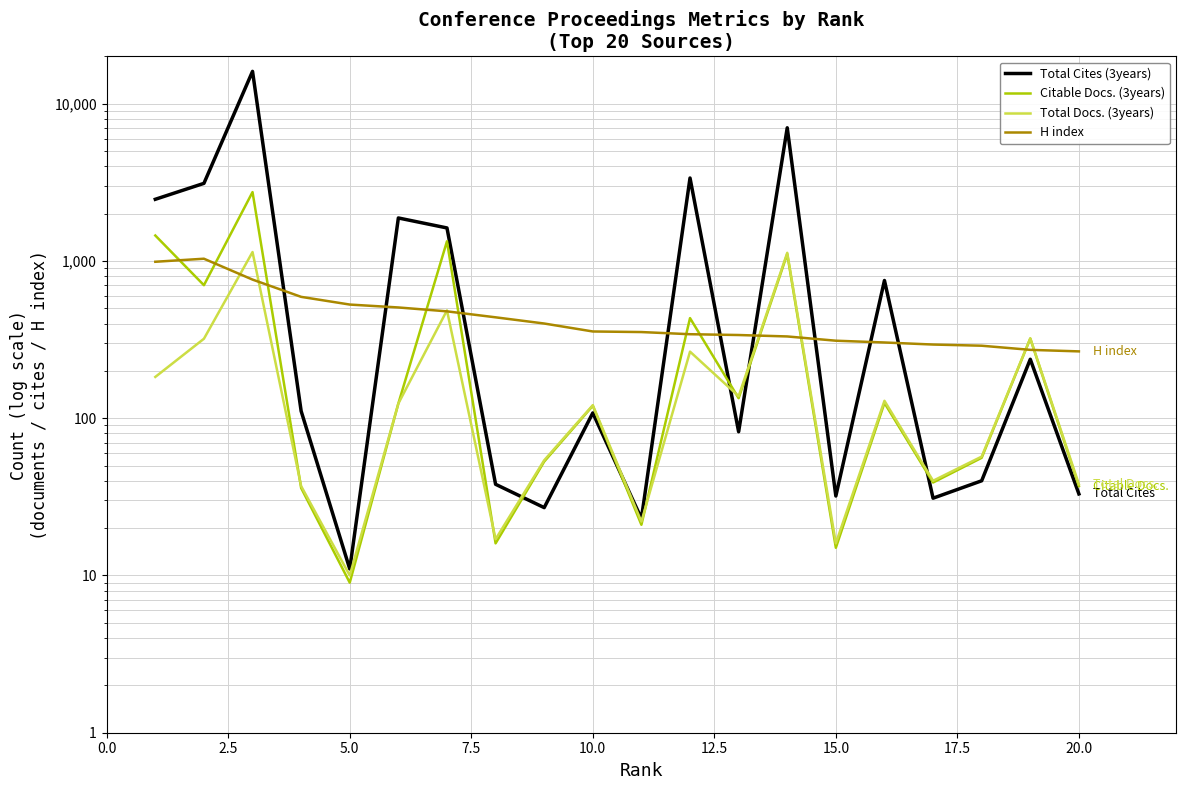

True or false: Total Cites (3years) and H index cross at least once.

True